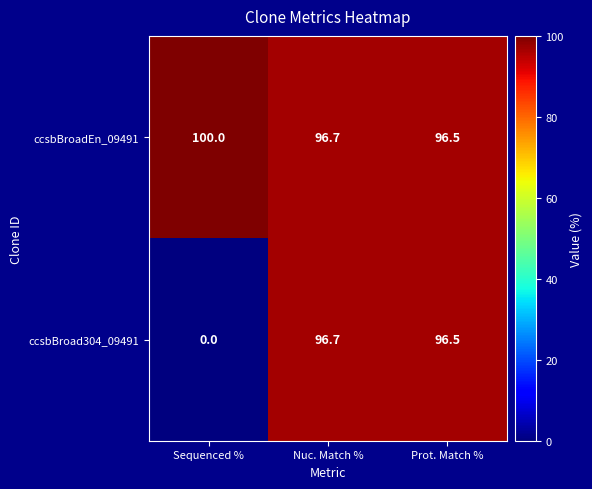

How many values in ccsbBroad304_09491 are above zero?

2